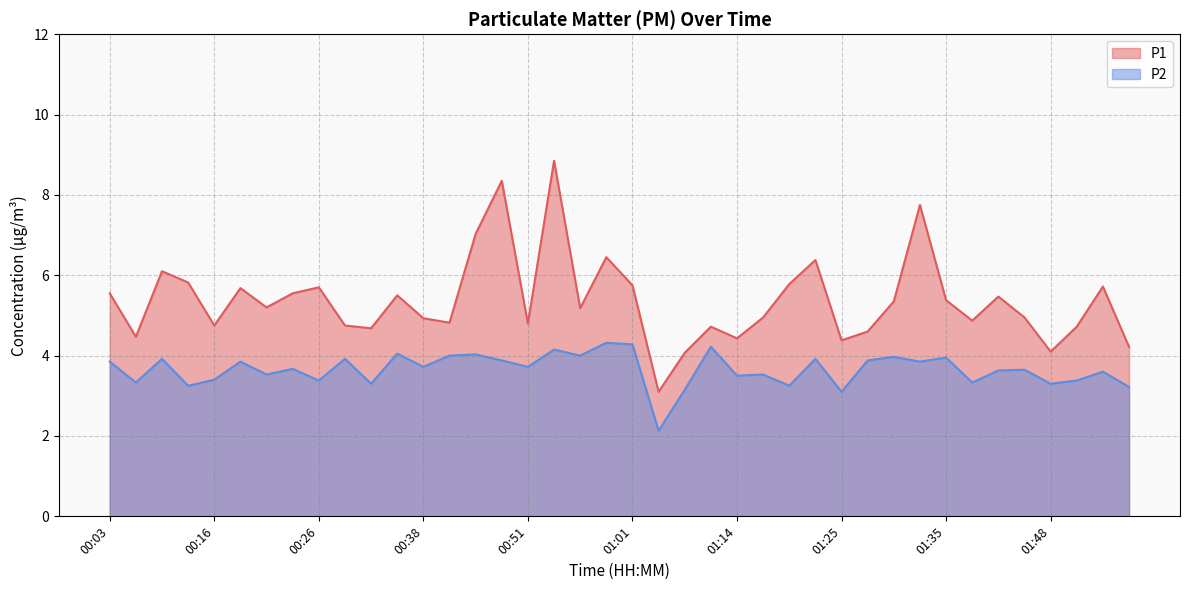

What is the label of the 20th point from the right?

01:01